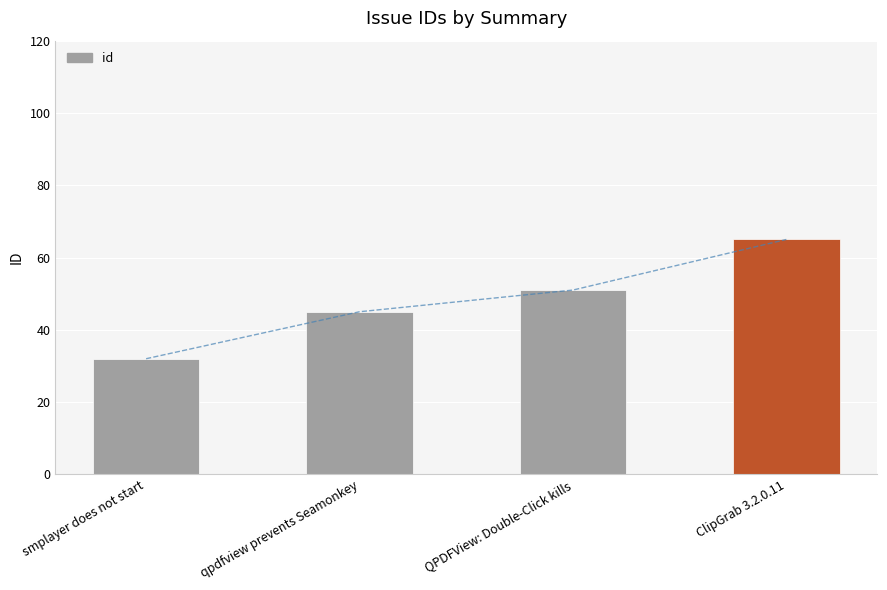

The chart shows a value of 45 at qpdfview prevents Seamonkey. True or false?

True